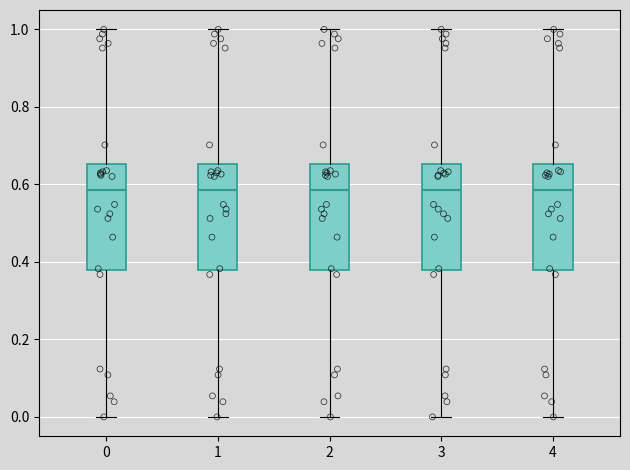

Where does the median line of the box at x = 1 sit on the y-axis? The values are not printed on the chart, so give them approximately, as read against the axis.

0.58